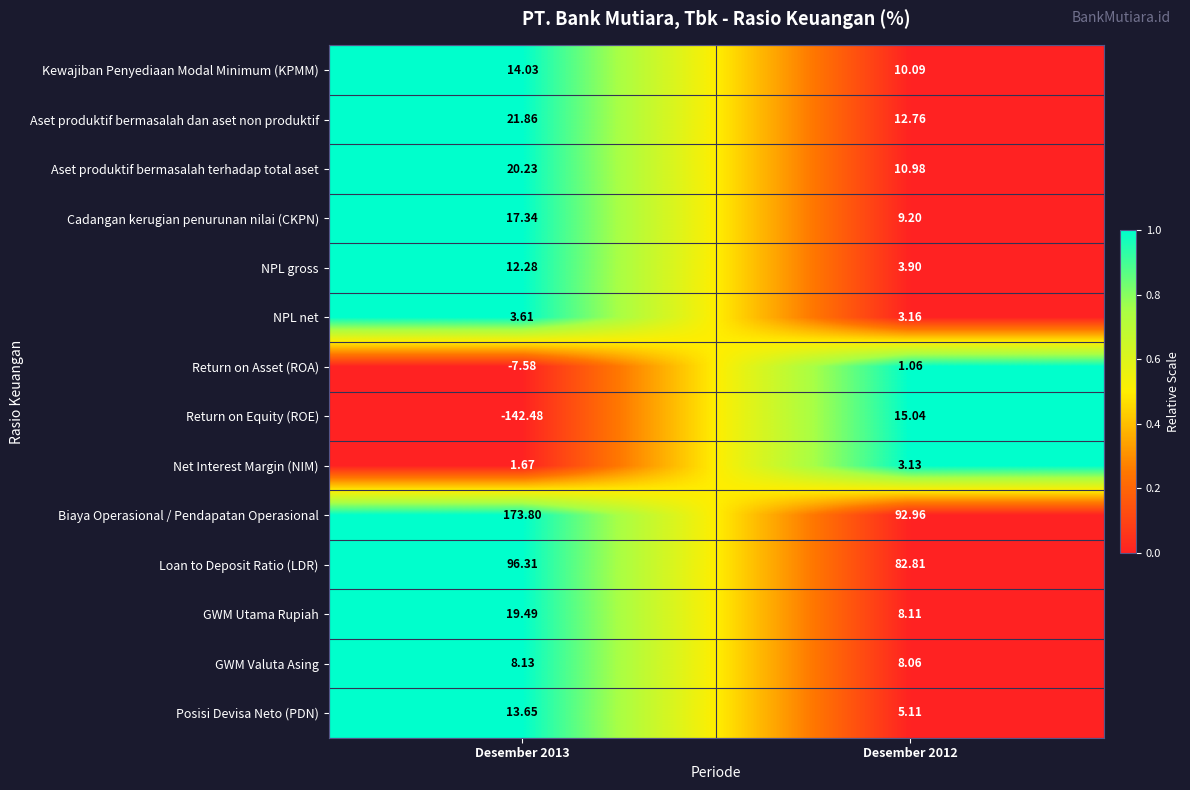

Which series has the widest spread of values?

Return on Equity (ROE)